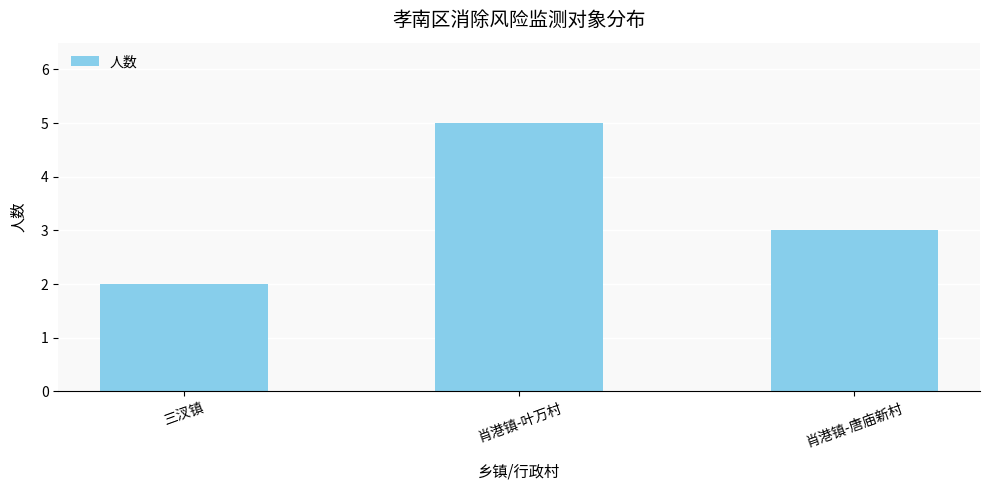

Rank the categories by value from highest to lowest.

肖港镇-叶万村, 肖港镇-唐庙新村, 三汊镇